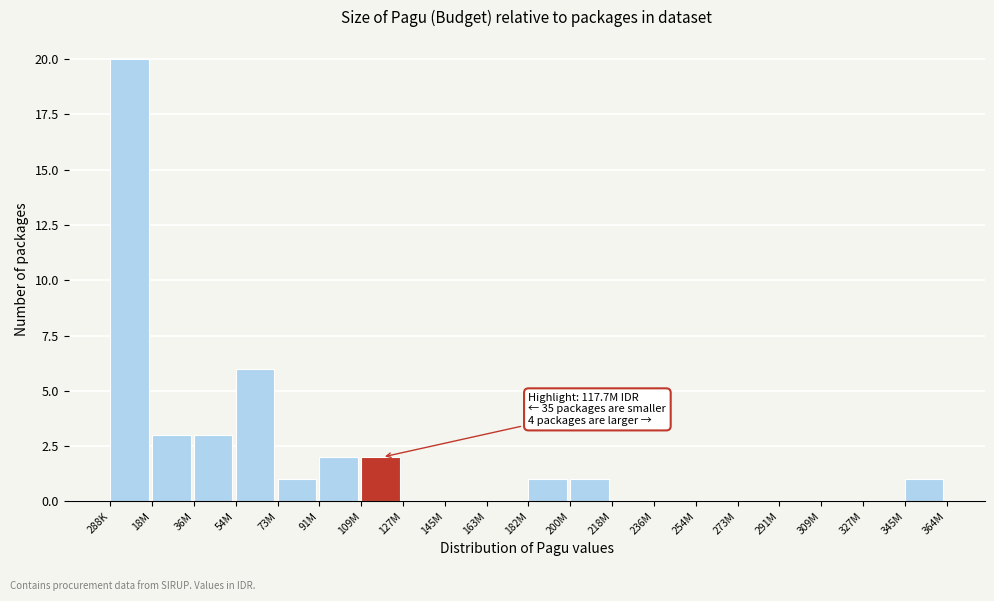

Reading left to right, extract all data points from this chart.

288K=20	18M=3	36M=3	54M=6	73M=1	91M=2	109M=2	127M=0	145M=0	163M=0	182M=1	200M=1	218M=0	236M=0	254M=0	273M=0	291M=0	309M=0	327M=0	345M=1